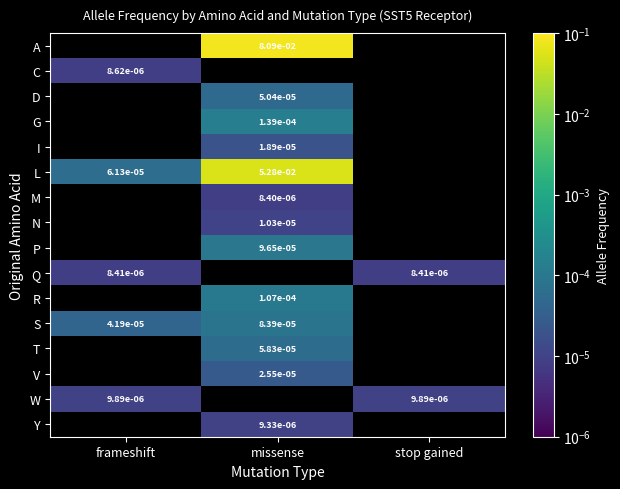

Between missense and frameshift, which is larger?

missense